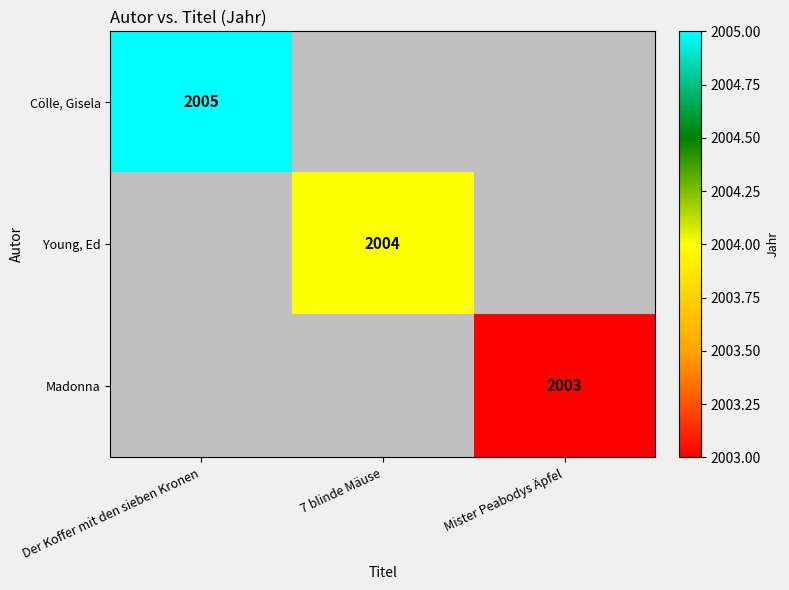

Count the number of categories in the chart.

3